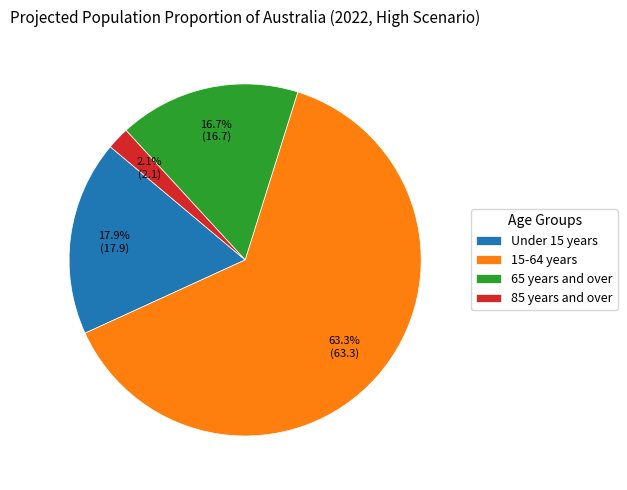

What is the smallest slice in the pie chart?

85 years and over